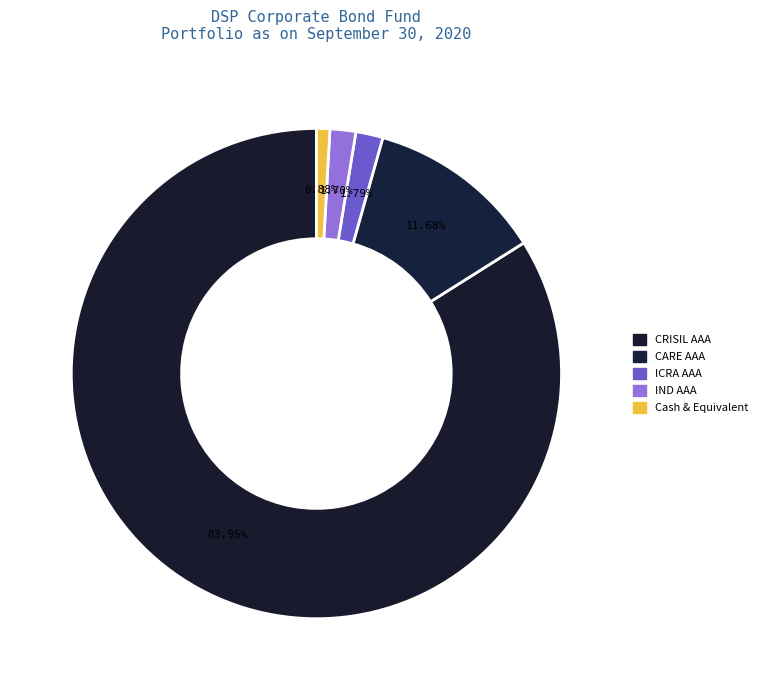

To the nearest percent, what percentage of the pie is IND AAA?

2%